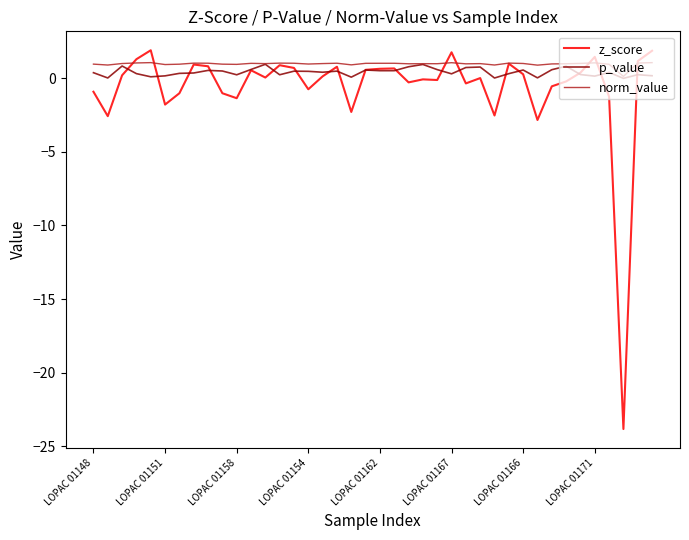

What is the highest value of the p_value series?

1.0